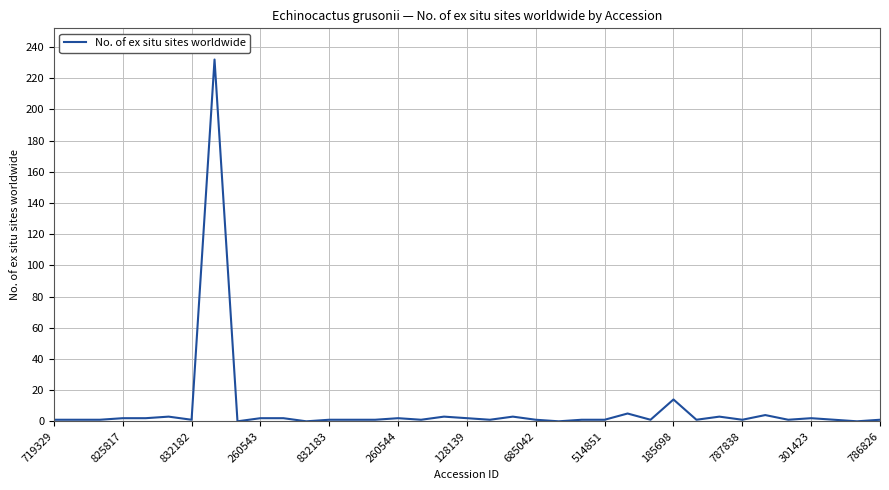

What is the difference between the maximum and minimum values?

232